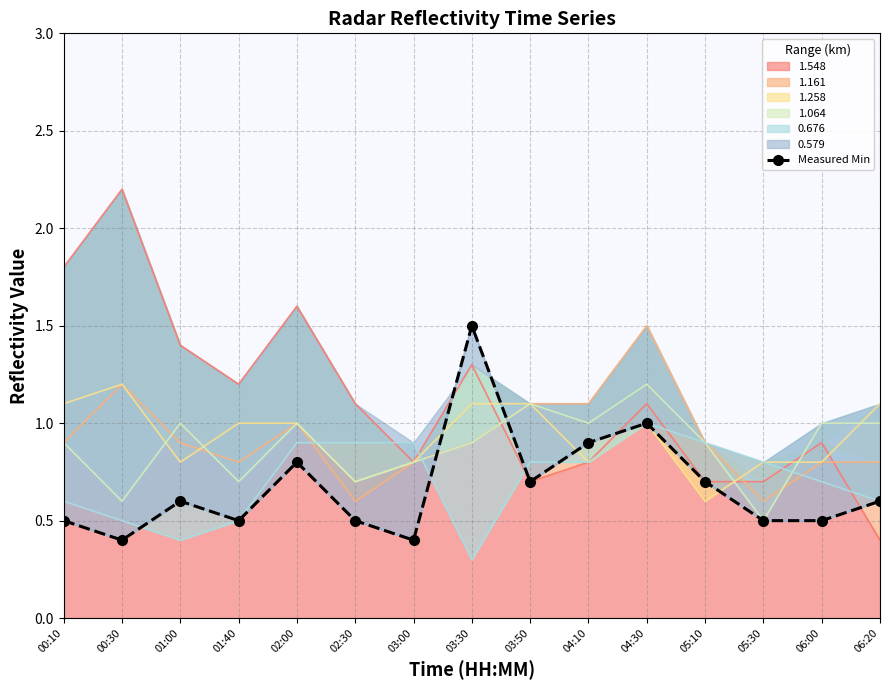

True or false: the data shows 1.5 at 04:10.

False